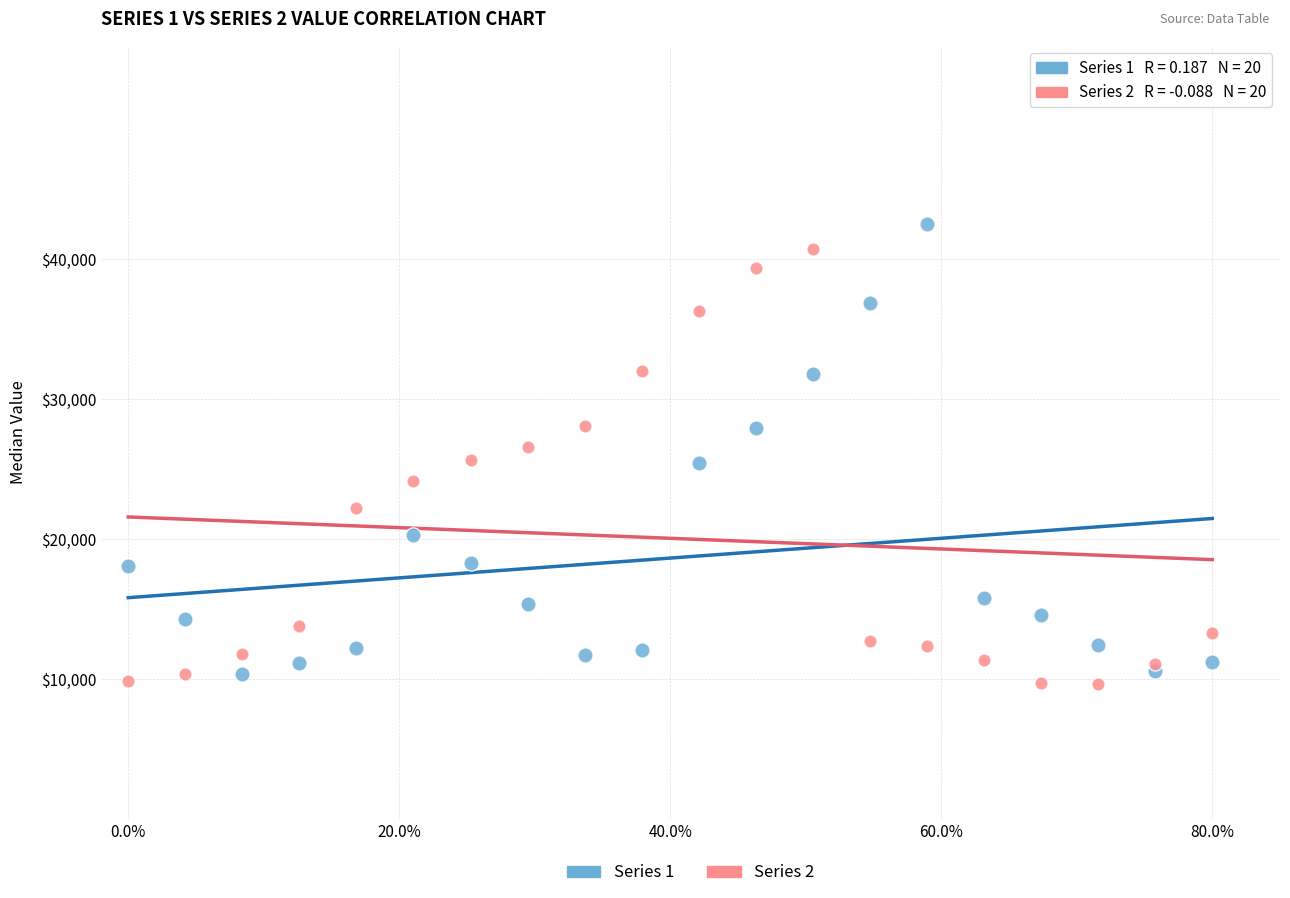

What is the X range (max minus min) for the scatter plot?

80.0